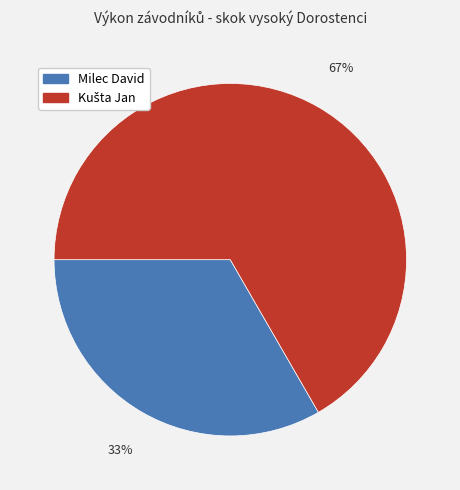

To the nearest percent, what percentage of the pie is Milec David?

33%